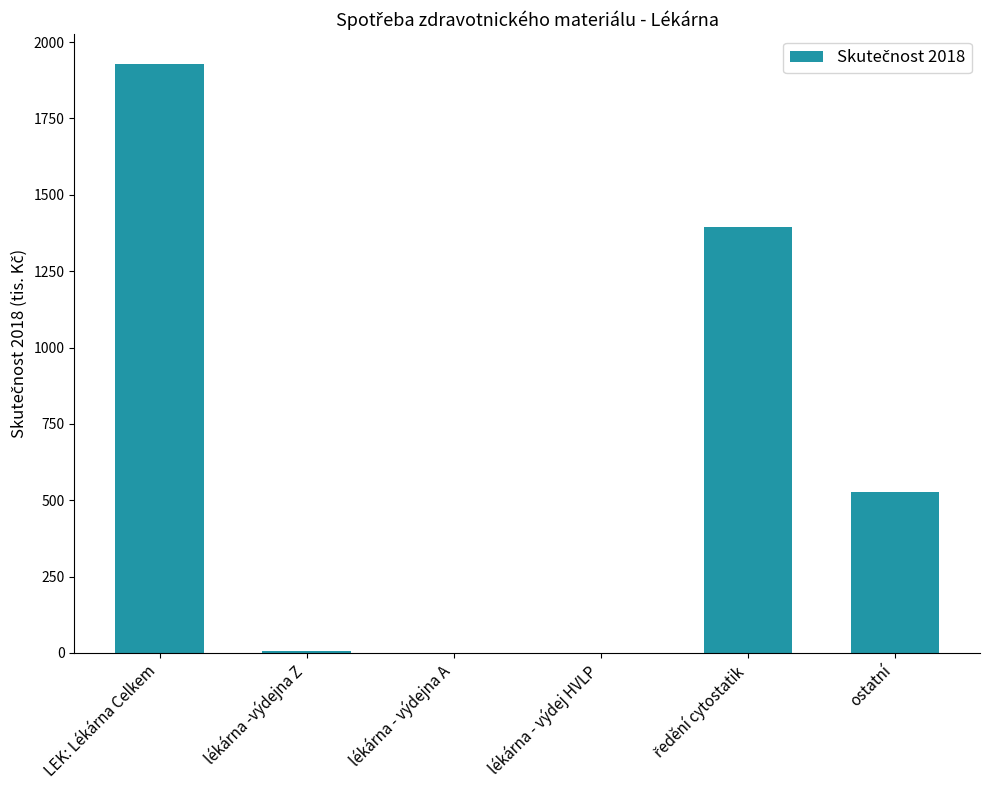

Read the value at ostatní.

526.6